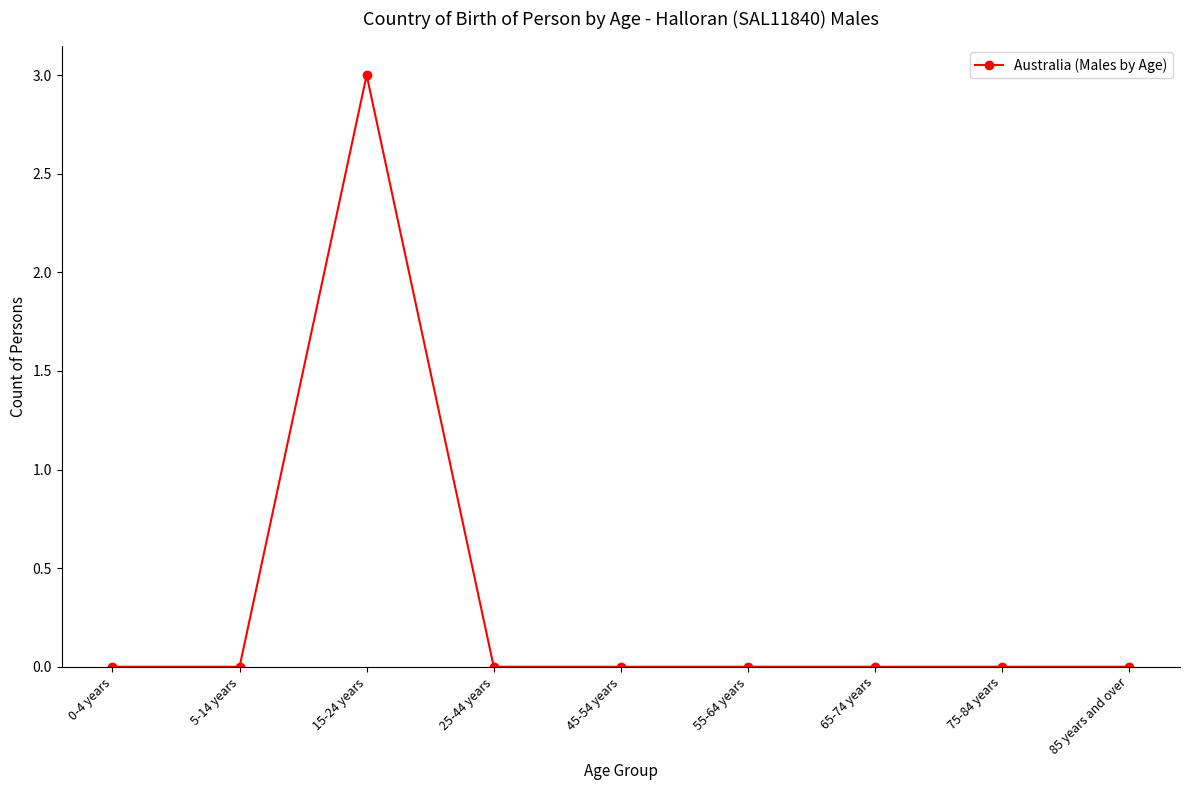

What is the difference between the maximum and minimum values?

3